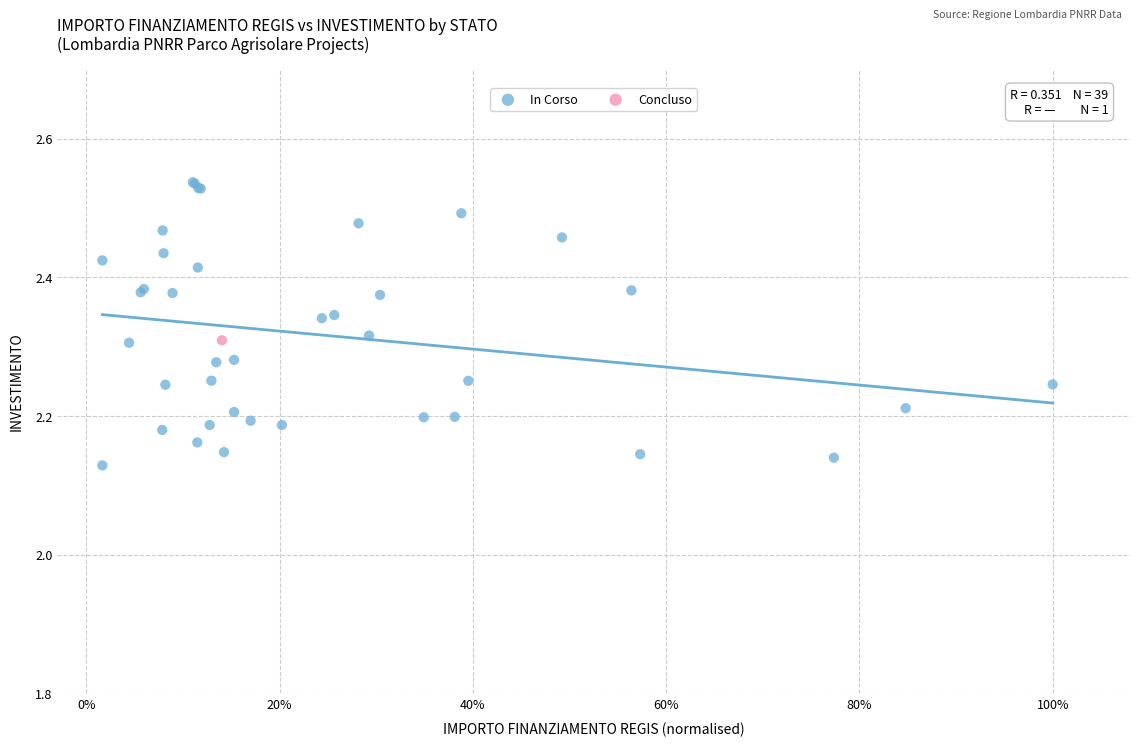

What are all the series names shown in the legend?

In Corso, Concluso